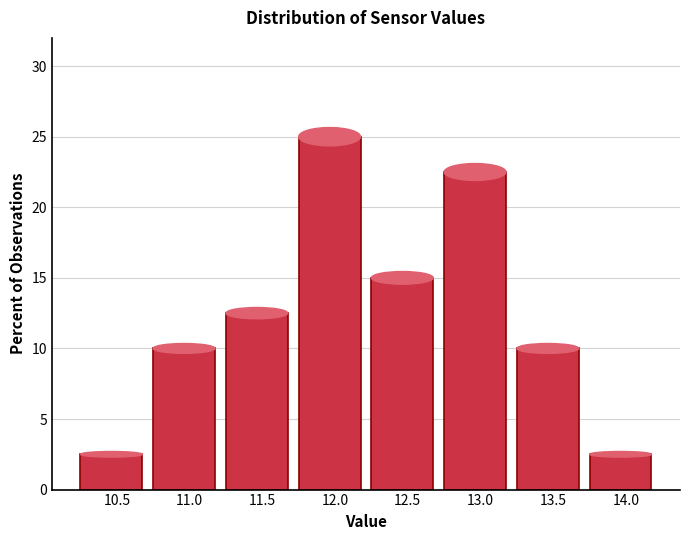

Reading left to right, list all the values displayed in this chart.

10.5=2.5	11.0=10.0	11.5=12.5	12.0=25.0	12.5=15.0	13.0=22.5	13.5=10.0	14.0=2.5